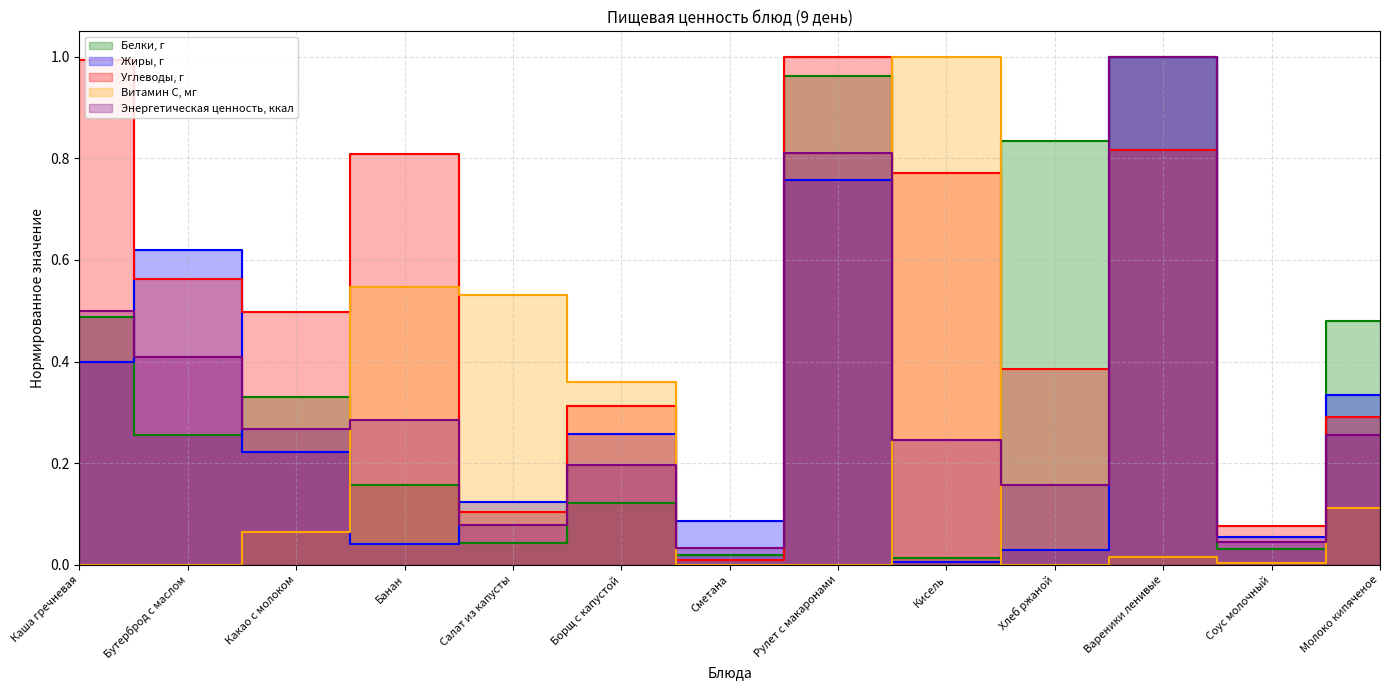

The Витамин С, мг series shows 0.0 at Бутерброд с маслом. True or false?

True